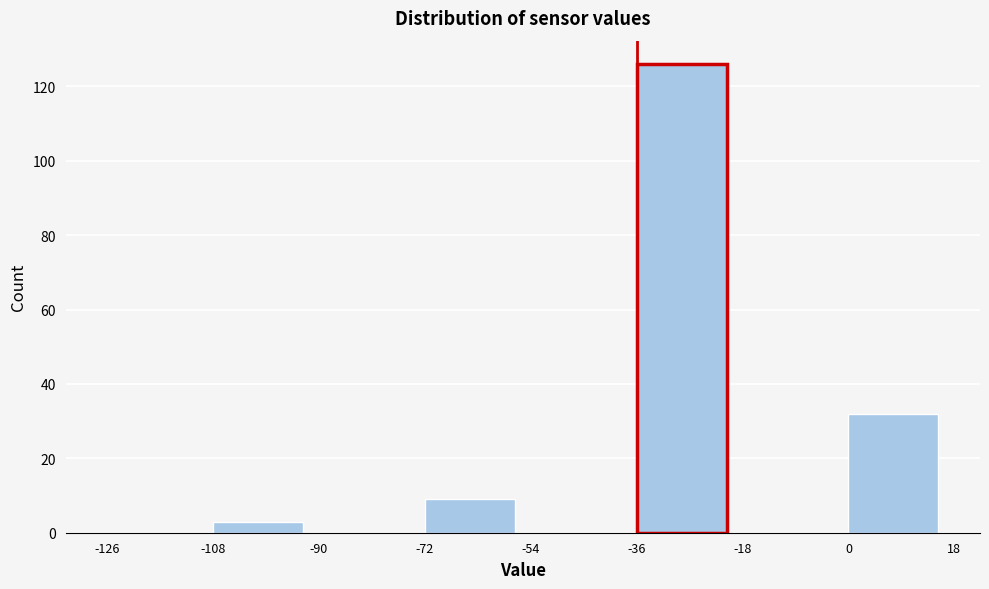

How tall is the bar that spans -72 to -54 on the x-axis? The values are not printed on the chart, so give them approximately, as read against the axis.

10